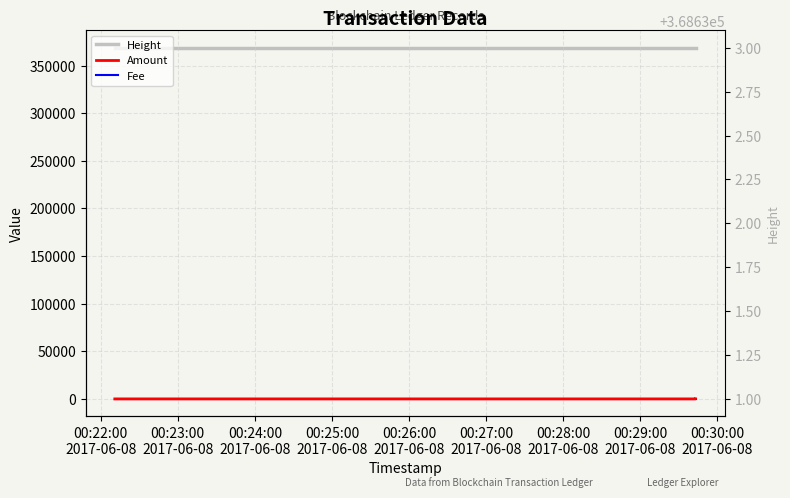

Is this an area chart (filled region under the line)?

No